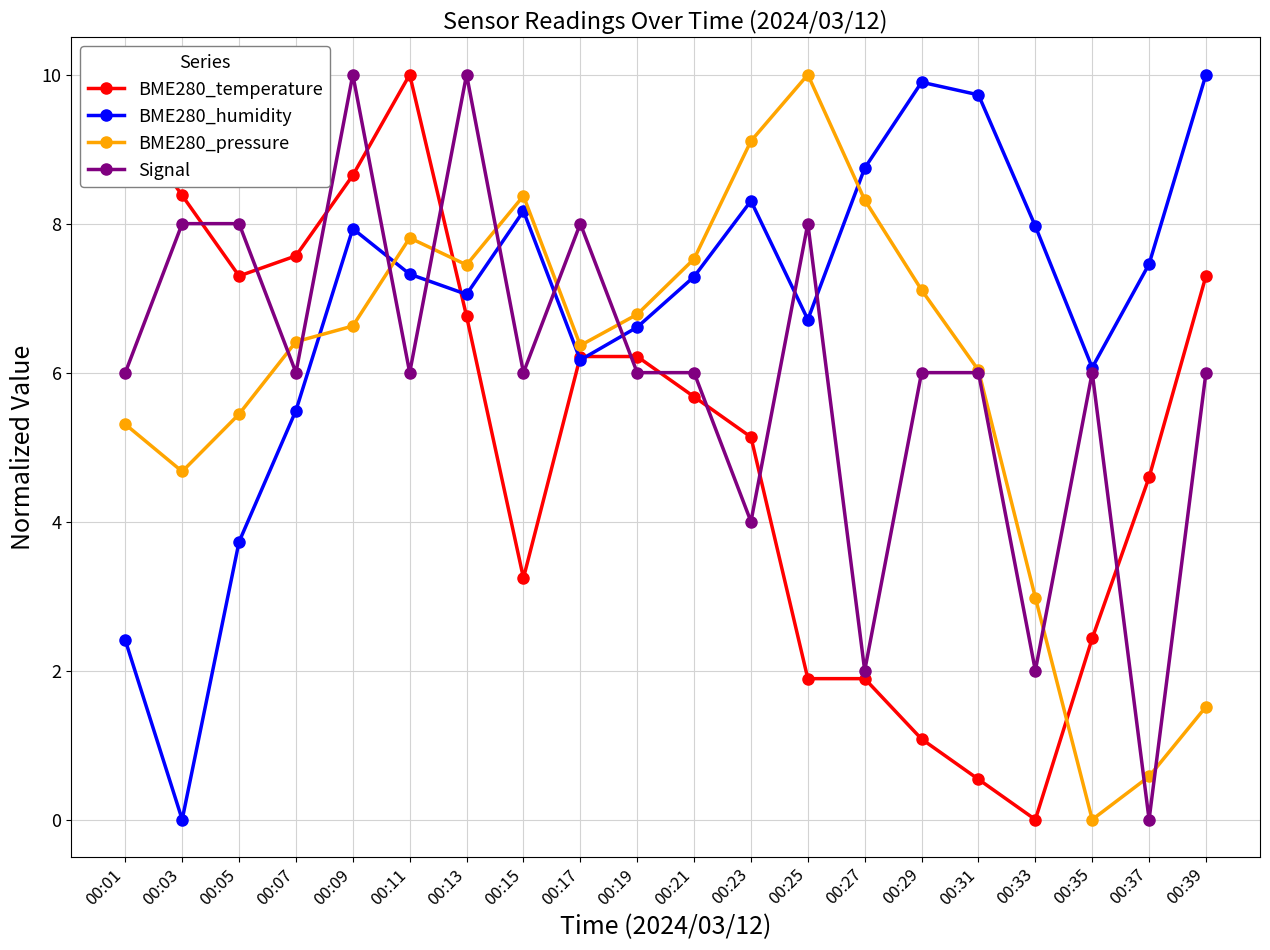

At which label does BME280_pressure reach its minimum?

00:35